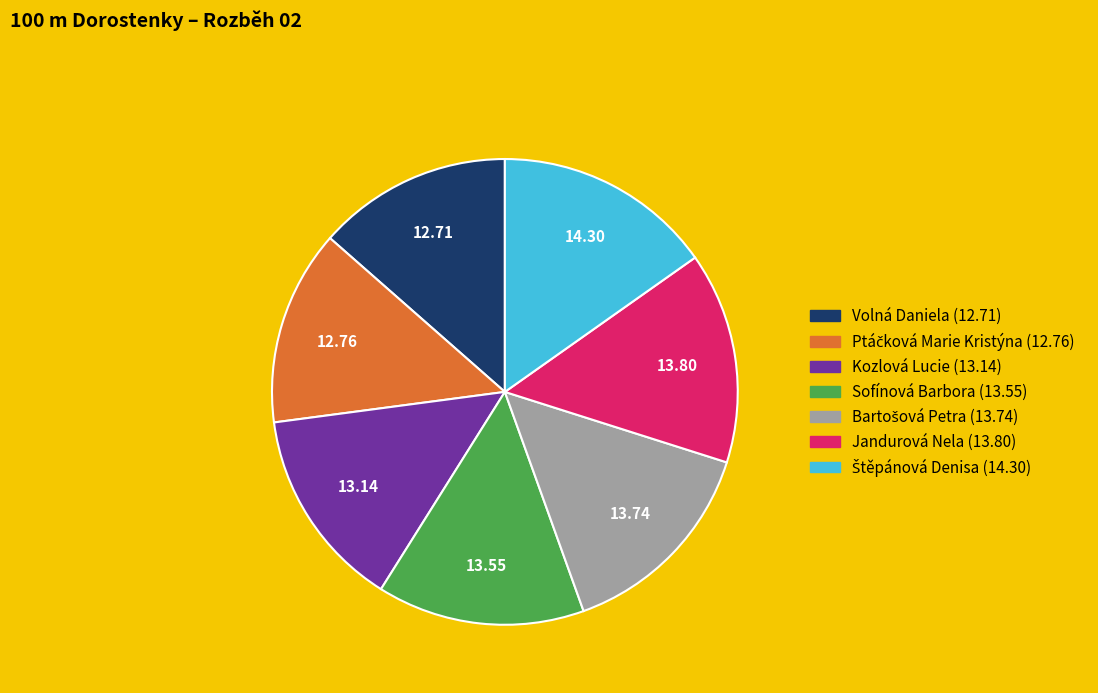

Combined, do Kozlová Lucie and Volná Daniela account for over 50%?

No